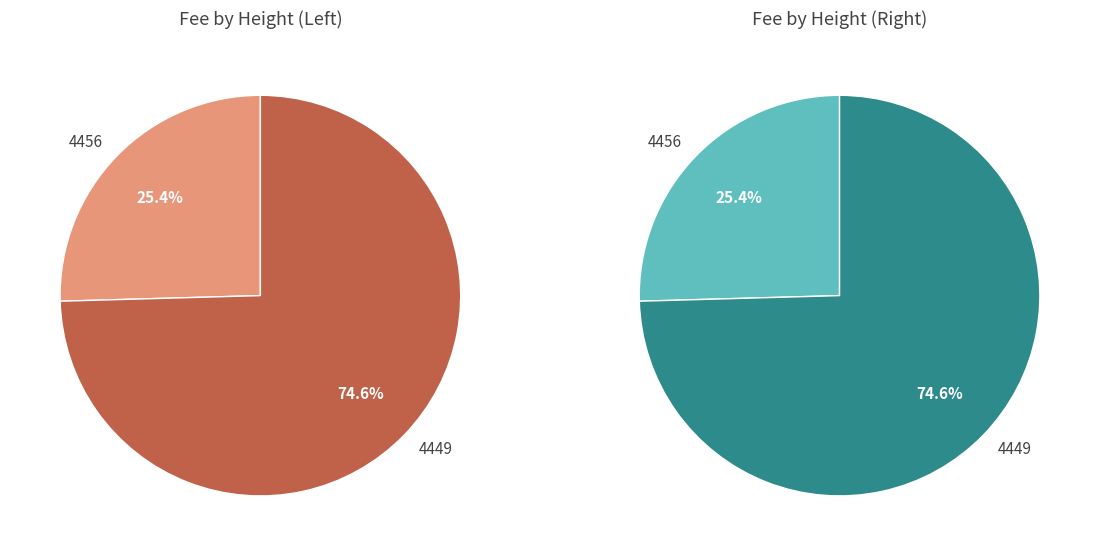

What is the total percentage of 4449 and 4456?

100.0%